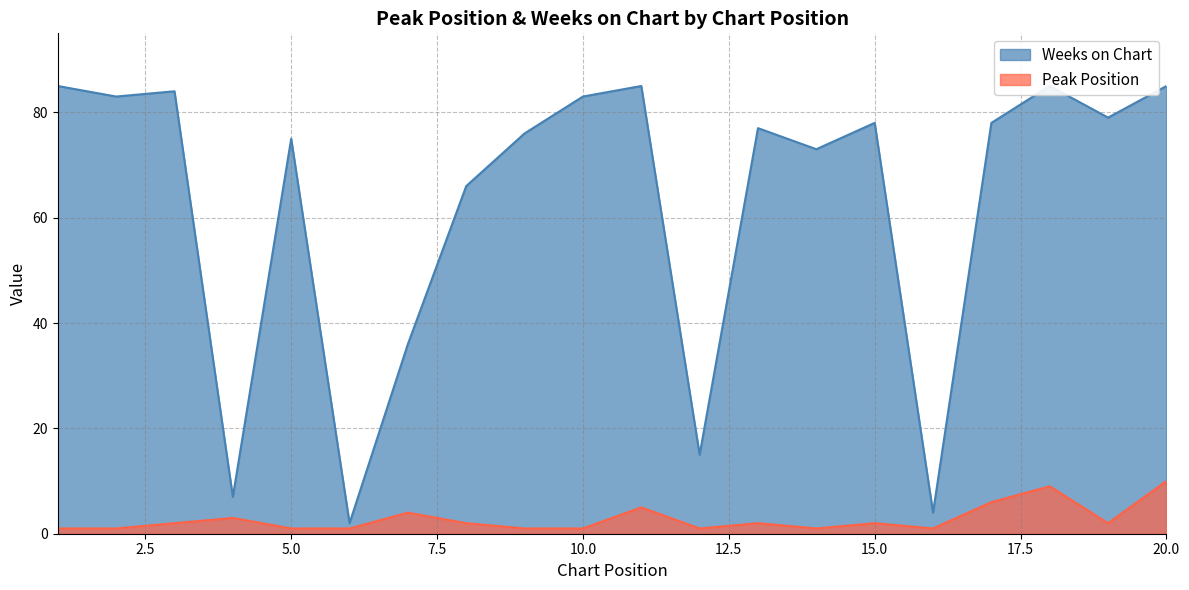

What is the value of the Weeks on Chart point at the 16th from the left?

4